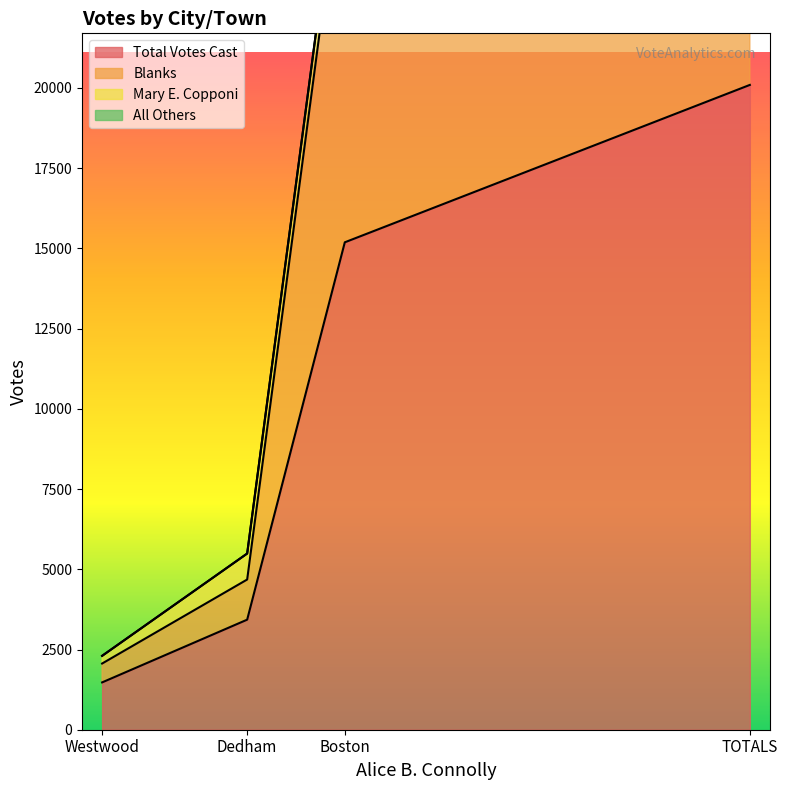

List the series in order of their peak value, highest first.

Total Votes Cast, Blanks, Mary E. Copponi, All Others